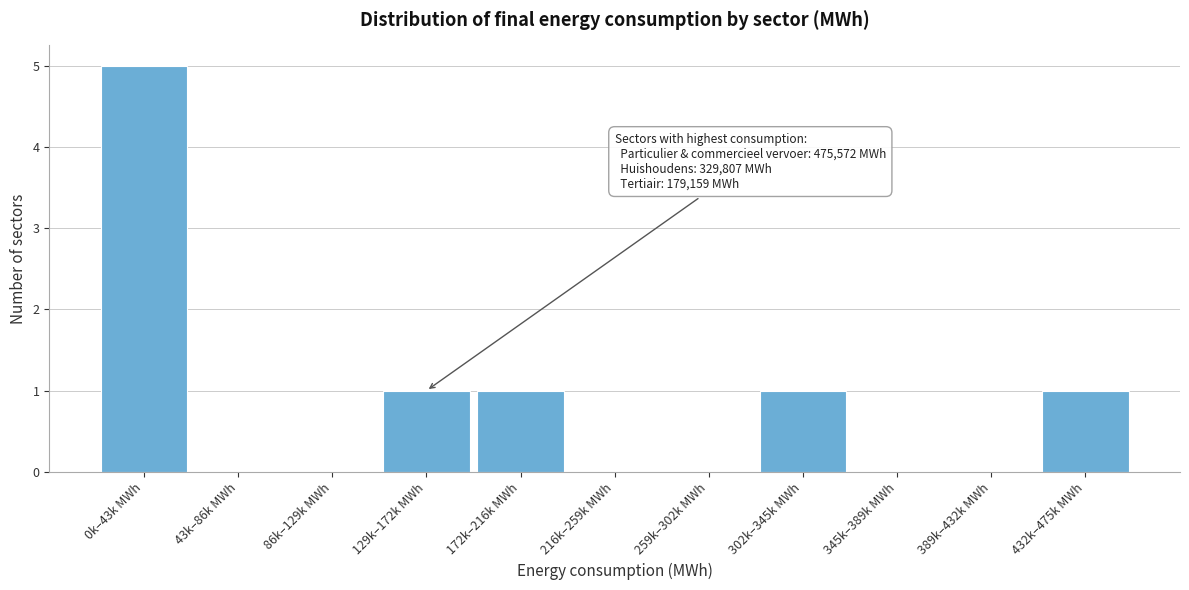

Reading left to right, transcribe all the data shown in this chart.

0k–43k MWh=5	43k–86k MWh=0	86k–129k MWh=0	129k–172k MWh=1	172k–216k MWh=1	216k–259k MWh=0	259k–302k MWh=0	302k–345k MWh=1	345k–389k MWh=0	389k–432k MWh=0	432k–475k MWh=1